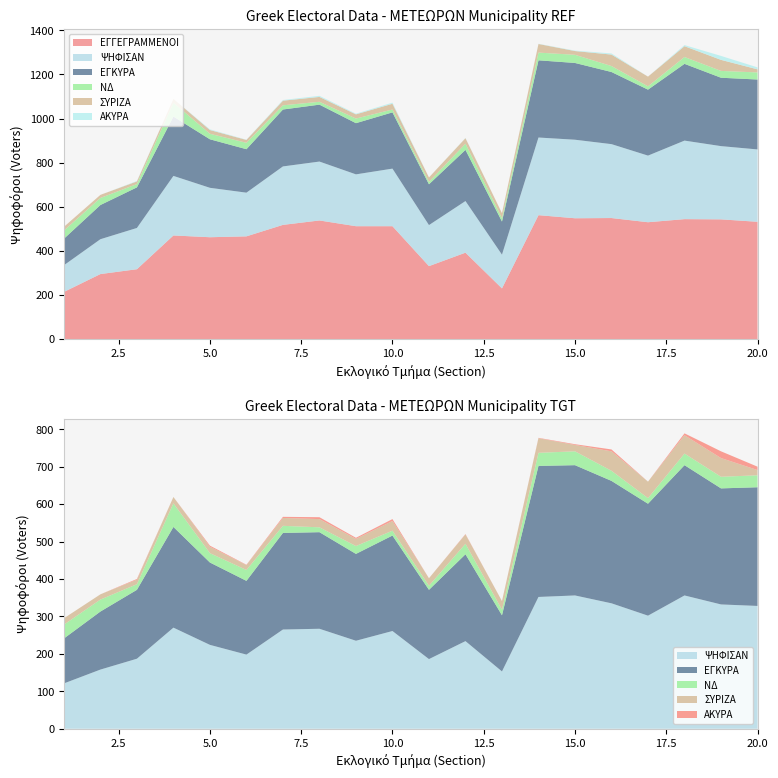

Reading left to right, list all the values displayed in this chart.

ΕΓΓΕΓΡΑΜΜΕΝΟΙ: 214	295	317	470	462	466	518	538	512	512	331	392	230	562	548	549	530	544	543	532
ΨΗΦΙΣΑΝ: 121	158	187	270	224	198	265	267	235	261	186	234	153	352	356	335	302	356	332	328
ΕΓΚΥΡΑ: 120	155	184	269	220	197	258	258	232	255	185	232	150	350	348	327	299	348	310	317
ΝΔ: 37	32	15	63	25	29	19	13	21	13	11	28	15	35	37	27	15	31	31	32
ΣΥΡΙΖΑ: 17	14	12	17	17	13	21	22	19	26	20	25	23	39	17	52	44	49	50	14
ΑΚΥΡΑ: 0	0	2	0	3	1	3	5	3	5	0	1	0	1	2	5	0	5	18	9